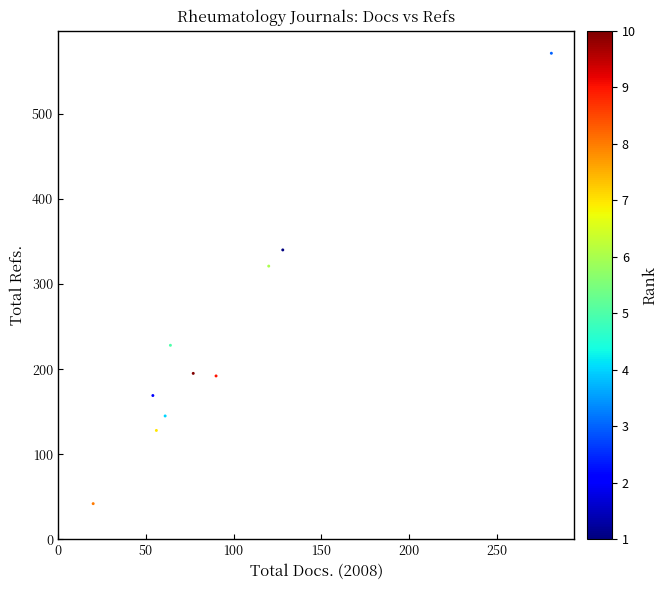

What is the average X value?

95